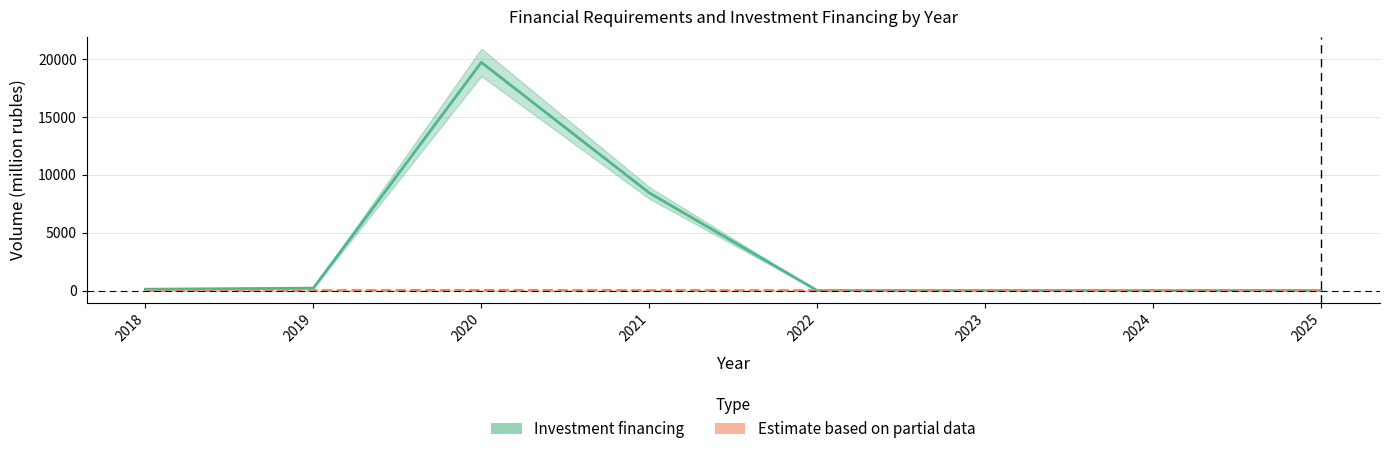

True or false: Estimate based on partial data has a value of 0.0 at 2018.

True